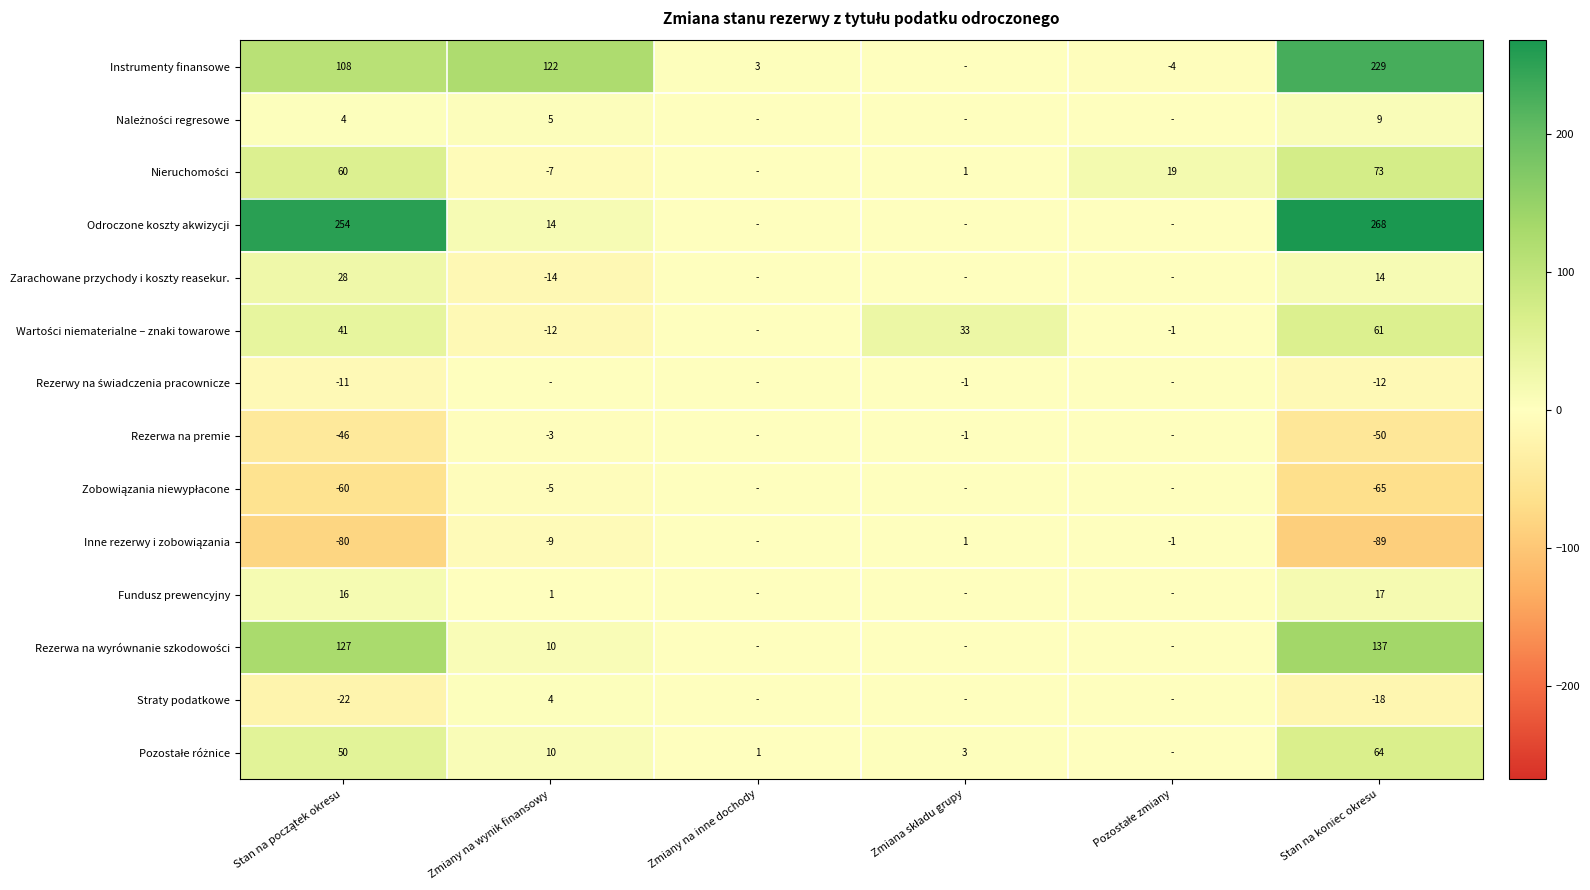

What is the total value across all series at Stan na koniec okresu?

638